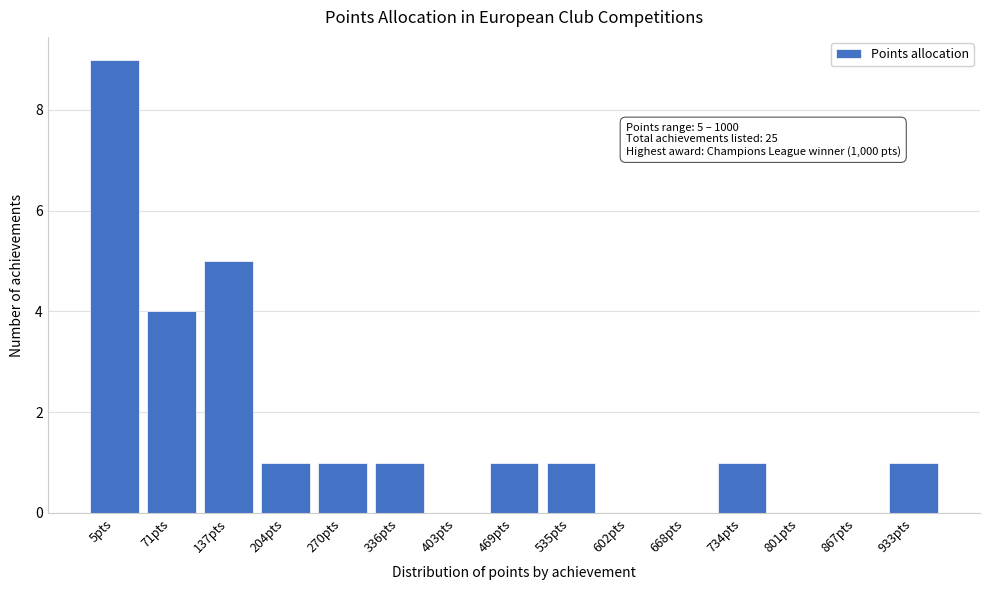

Reading left to right, what are all the values shown in this chart?

5pts=9	71pts=4	137pts=5	204pts=1	270pts=1	336pts=1	403pts=0	469pts=1	535pts=1	602pts=0	668pts=0	734pts=1	801pts=0	867pts=0	933pts=1